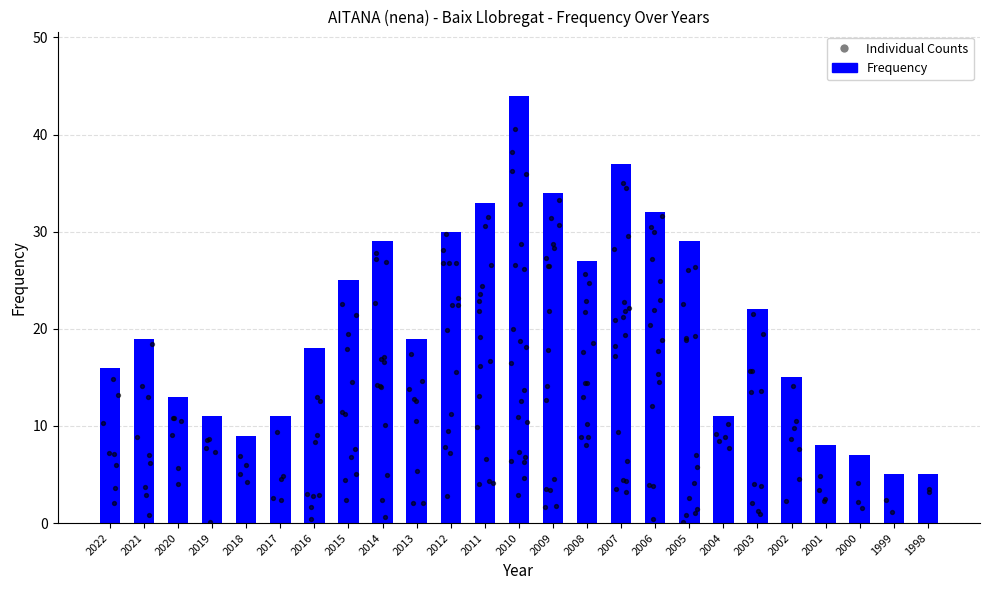

Which has a higher value, 2000 or 2021?

2021